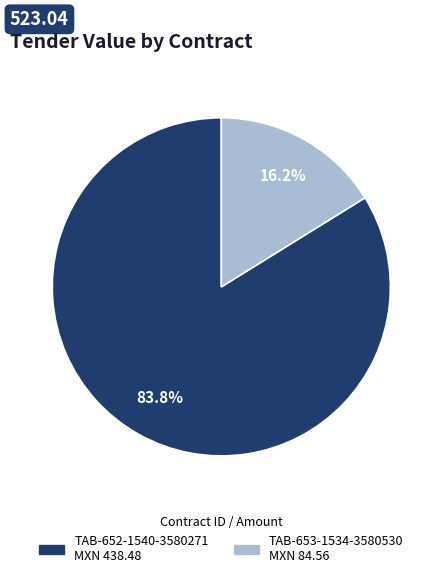

To the nearest percent, what is the difference between the TAB-652-1540-3580271 and TAB-653-1534-3580530 slice percentages?

68%